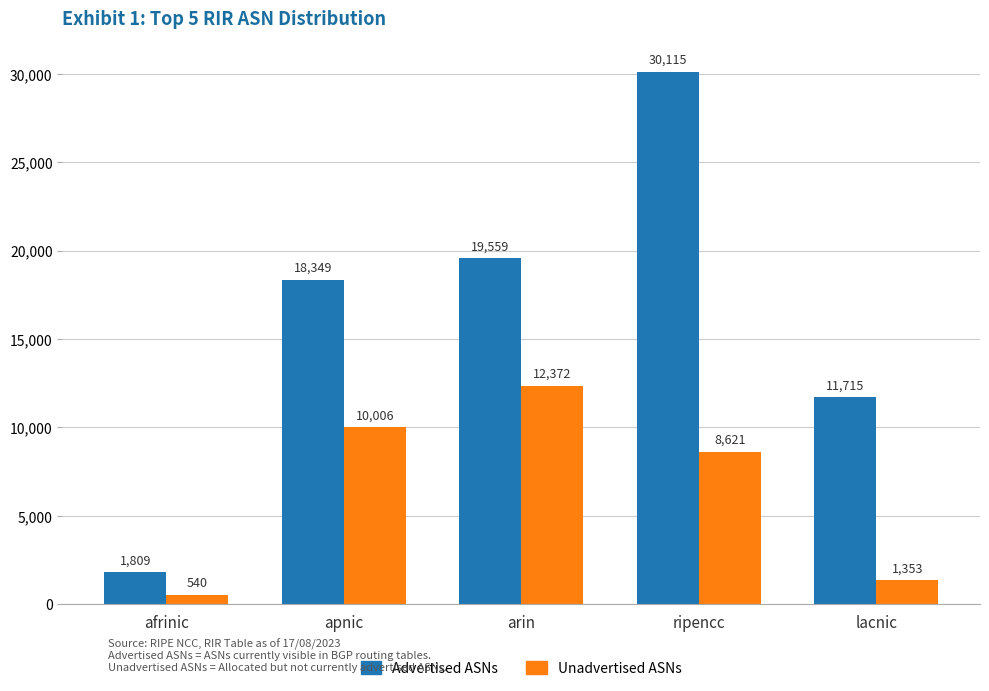

What is the highest value of the Unadvertised ASNs series?

12372